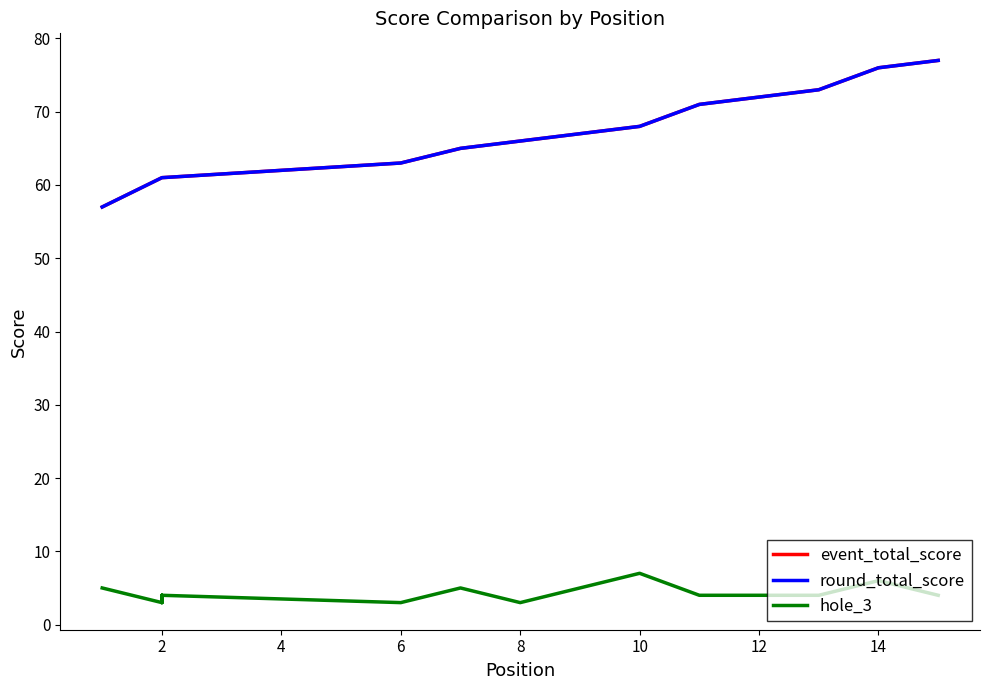

What are all the series names shown in the legend?

event_total_score, round_total_score, hole_3